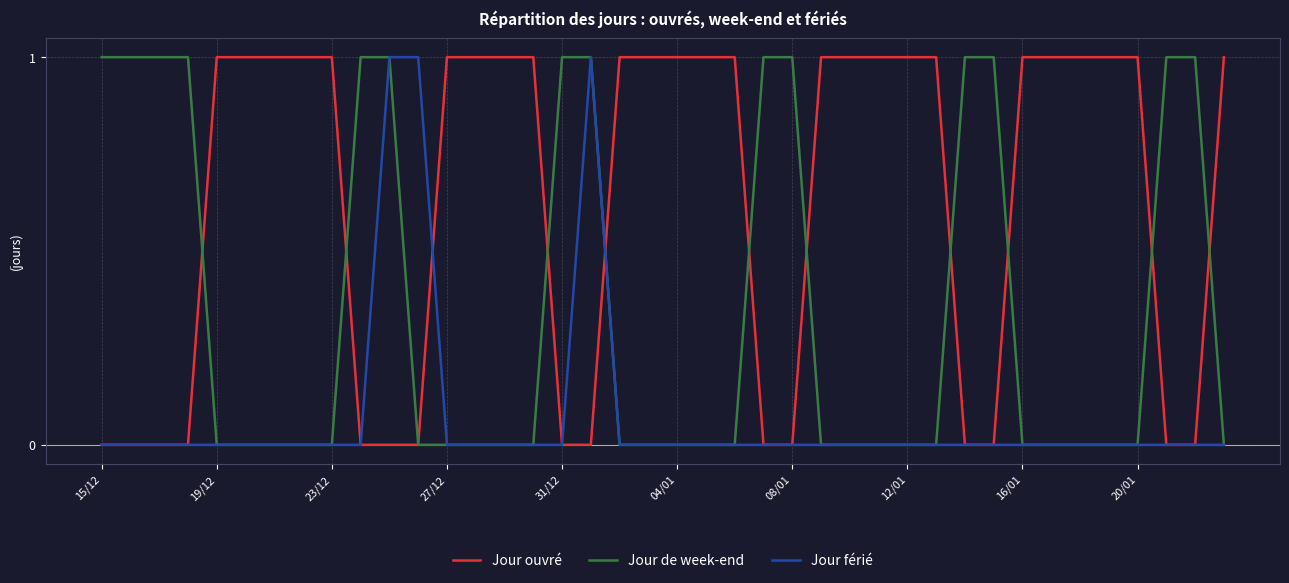

Which series has the largest total across all categories?

Jour ouvré